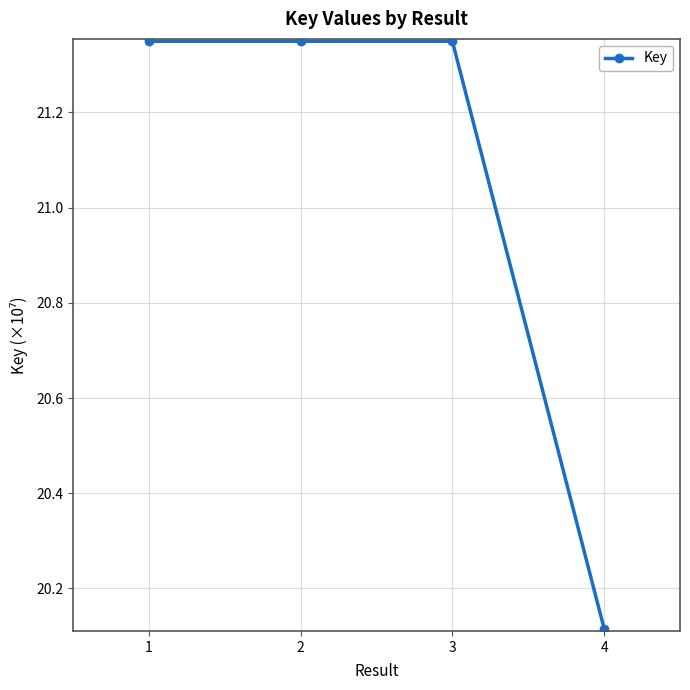

Count the number of categories in the chart.

4